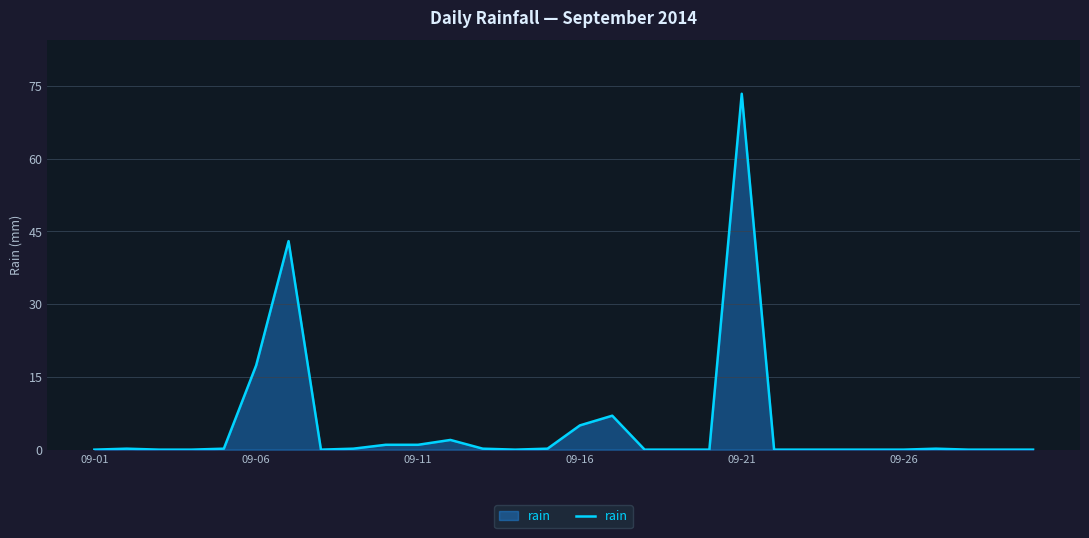

What is the maximum value shown in the chart?

73.4